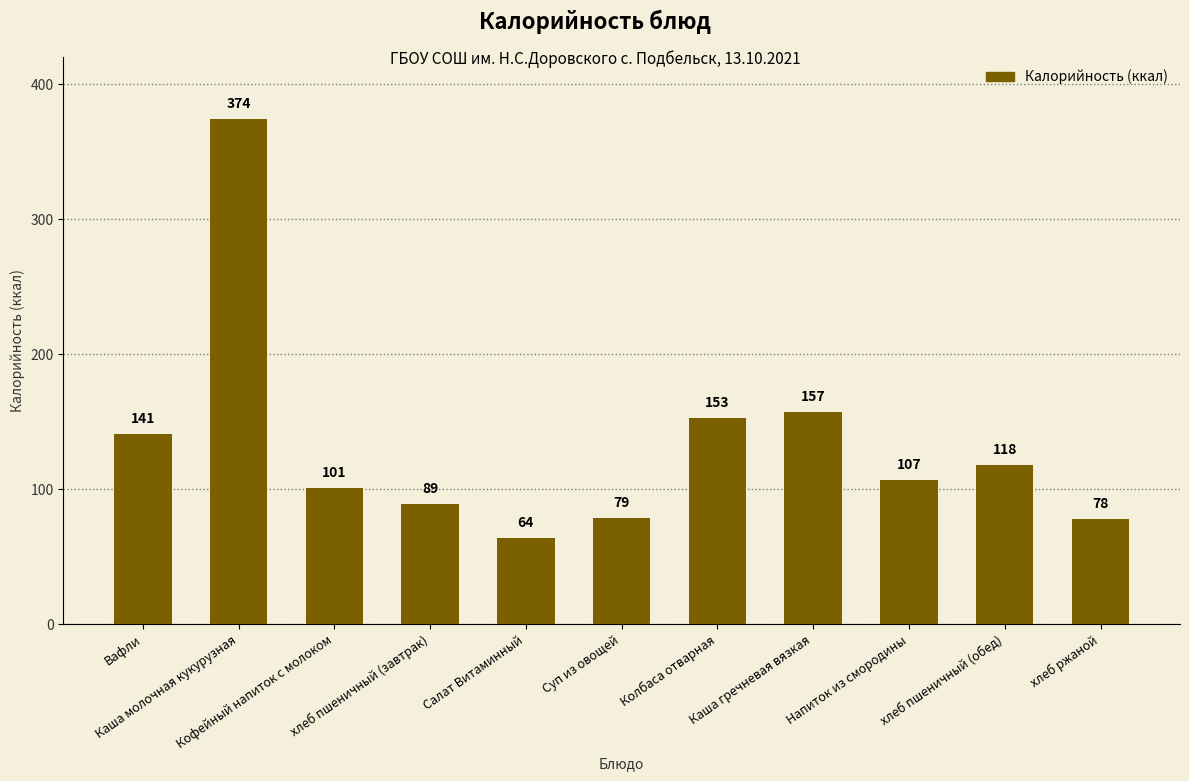

Rank the categories by value from highest to lowest.

Каша молочная кукурузная, Каша гречневая вязкая, Колбаса отварная, Вафли, хлеб пшеничный (обед), Напиток из смородины, Кофейный напиток с молоком, хлеб пшеничный (завтрак), Суп из овощей, хлеб ржаной, Салат Витаминный